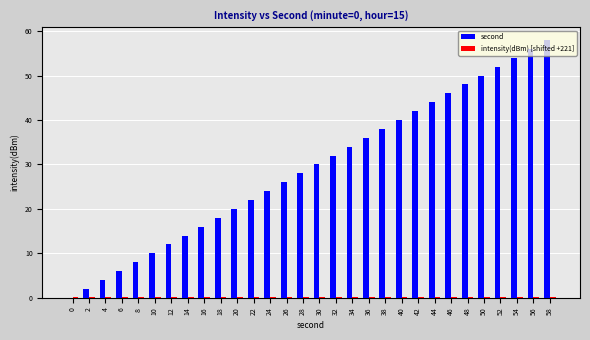

Are the bars grouped side by side (vs. stacked)?

Yes